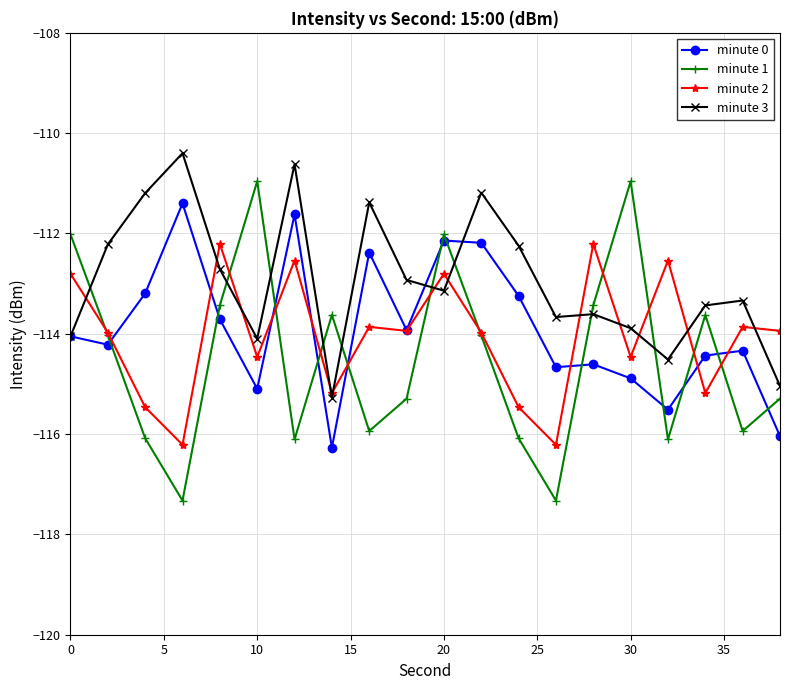

What is the difference between the maximum and minimum values in the minute 2 series?

4.0